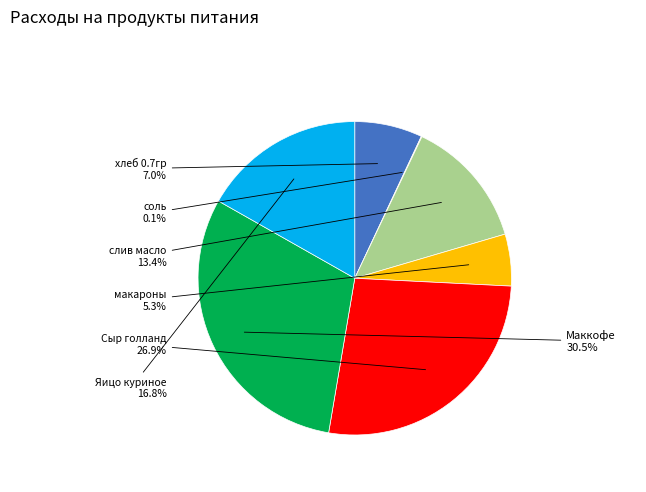

Is there any slice that represents more than half of the pie?

No